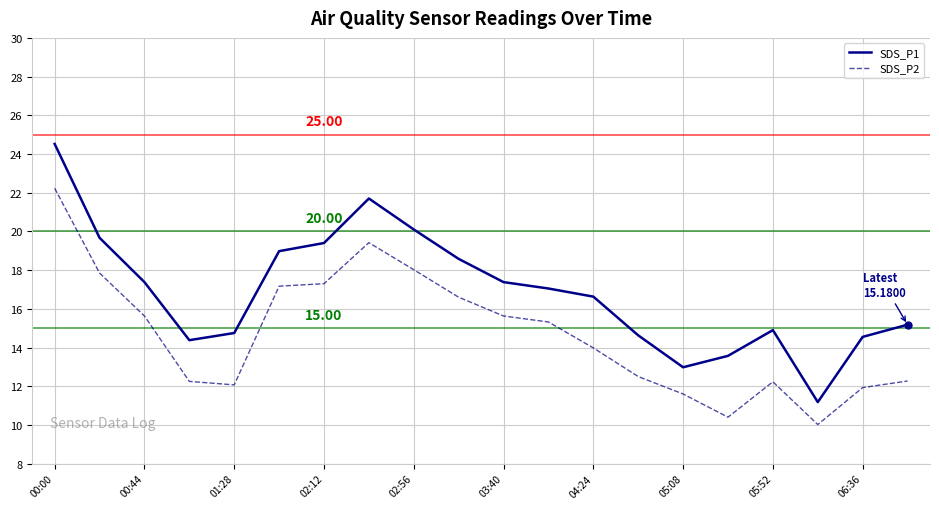

In SDS_P1, how many points are higher than both neighbors (excluding endpoints)?

2